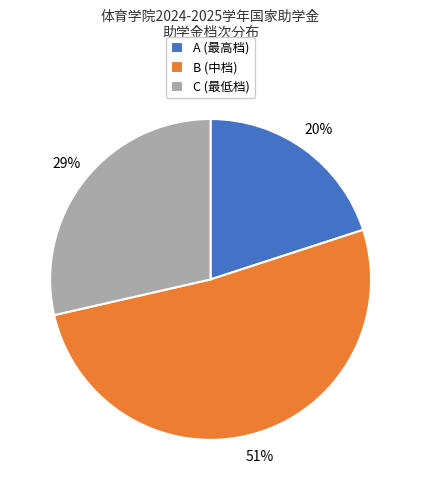

What percentage is the C slice, to the nearest percent?

29%